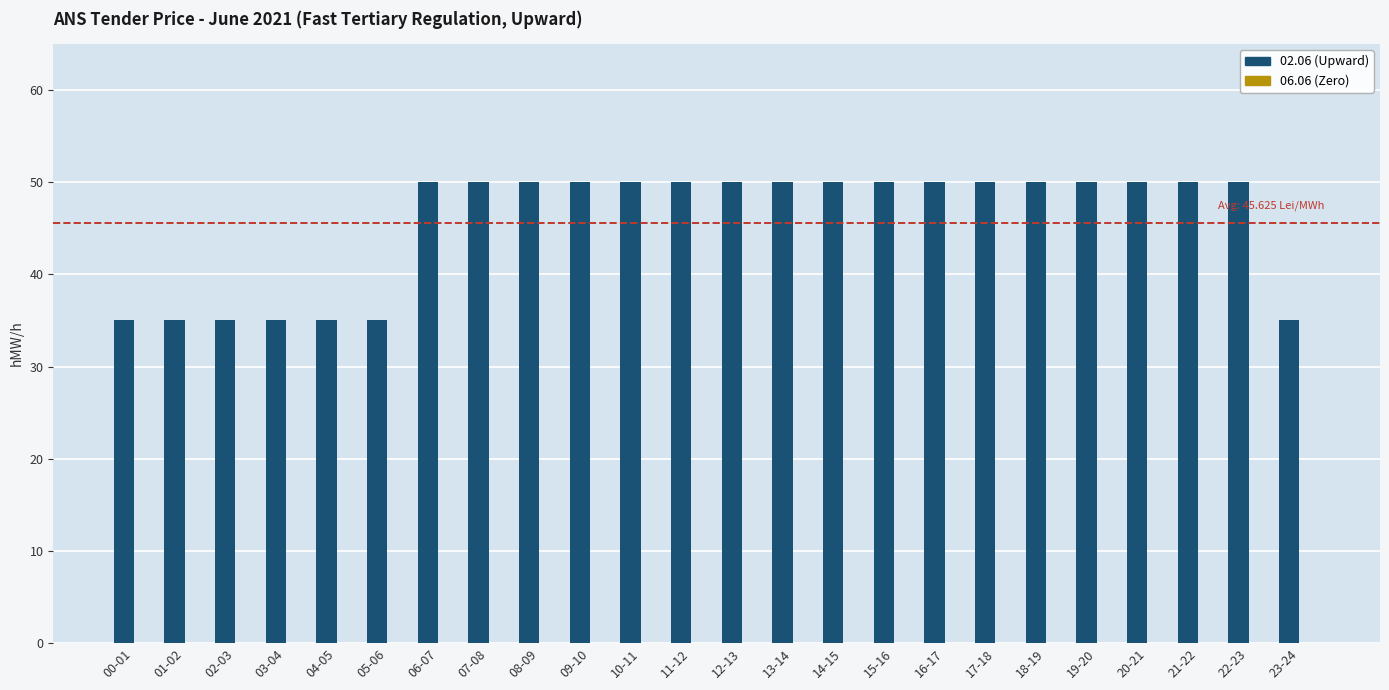

How many bars are there in total?

24